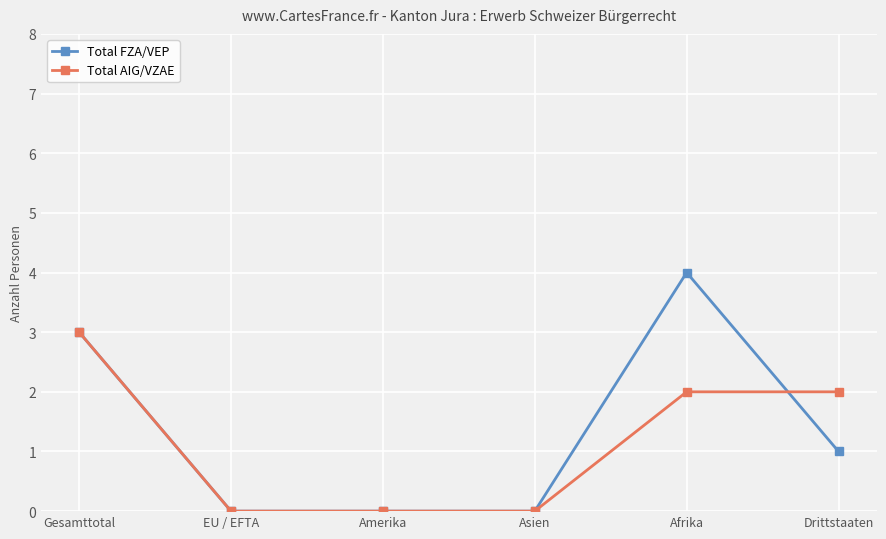

Rank the series by their maximum value, from lowest to highest.

Total AIG/VZAE, Total FZA/VEP